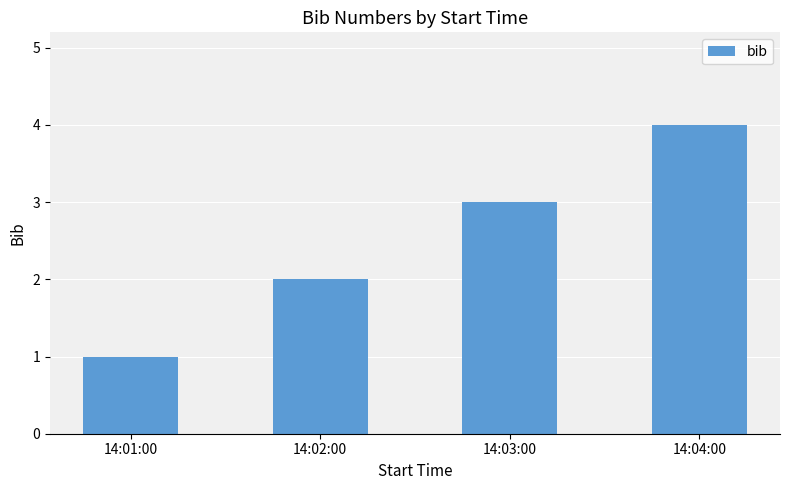

What is the value of the 1st bar from the left?

1